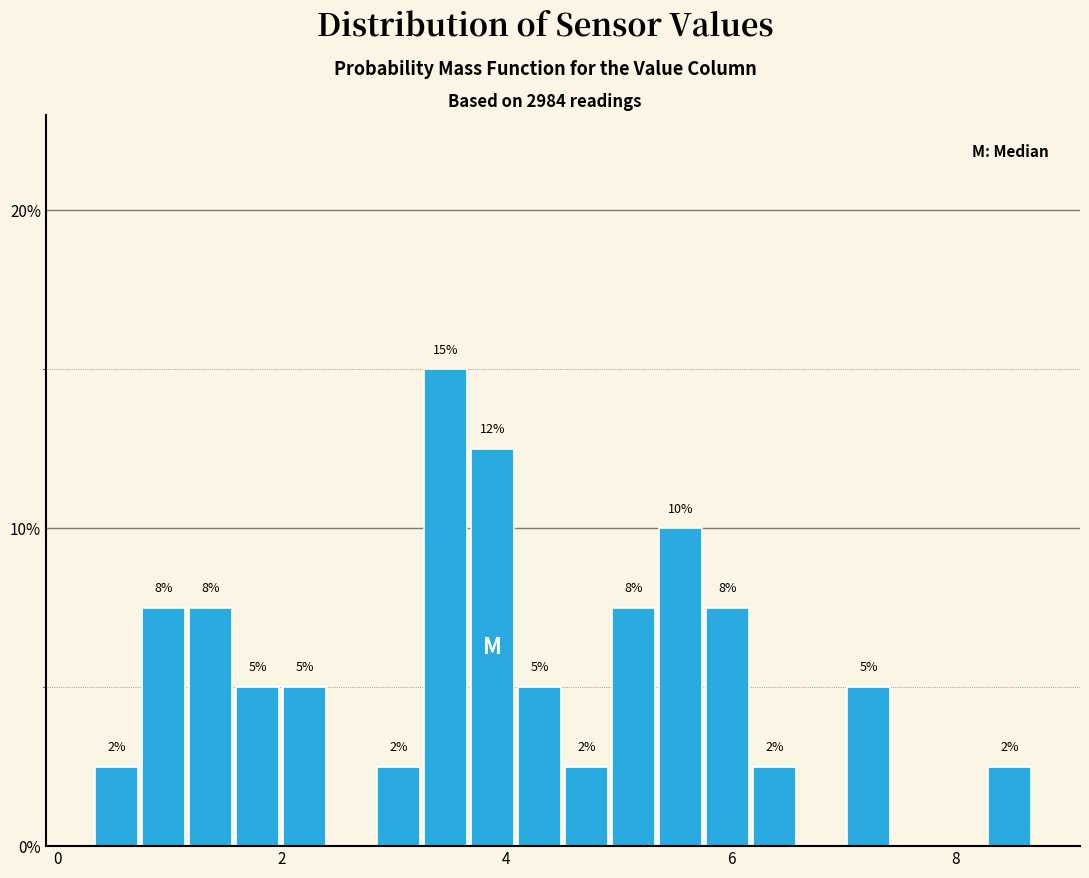

Around what value on the x-axis is the tallest bar? Give the approximate position of its centre, as read against the axis.

3.4